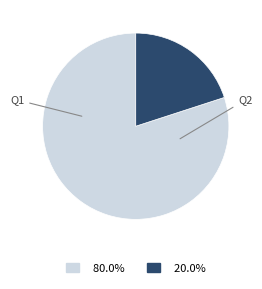

Is there any slice that represents more than half of the pie?

Yes